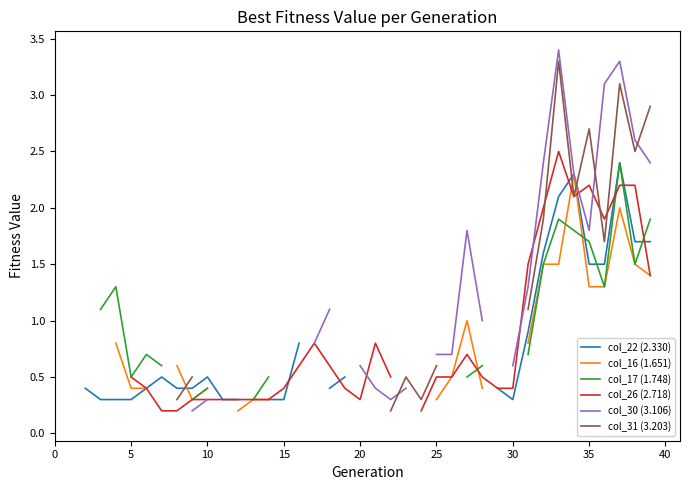

What is the difference between the second highest and minimum values in the col_30 (3.106) series?

3.0